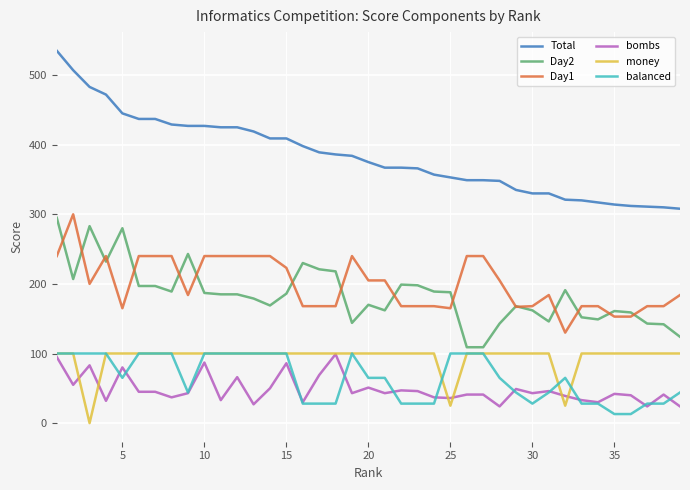

Does the chart have visible grid lines?

Yes